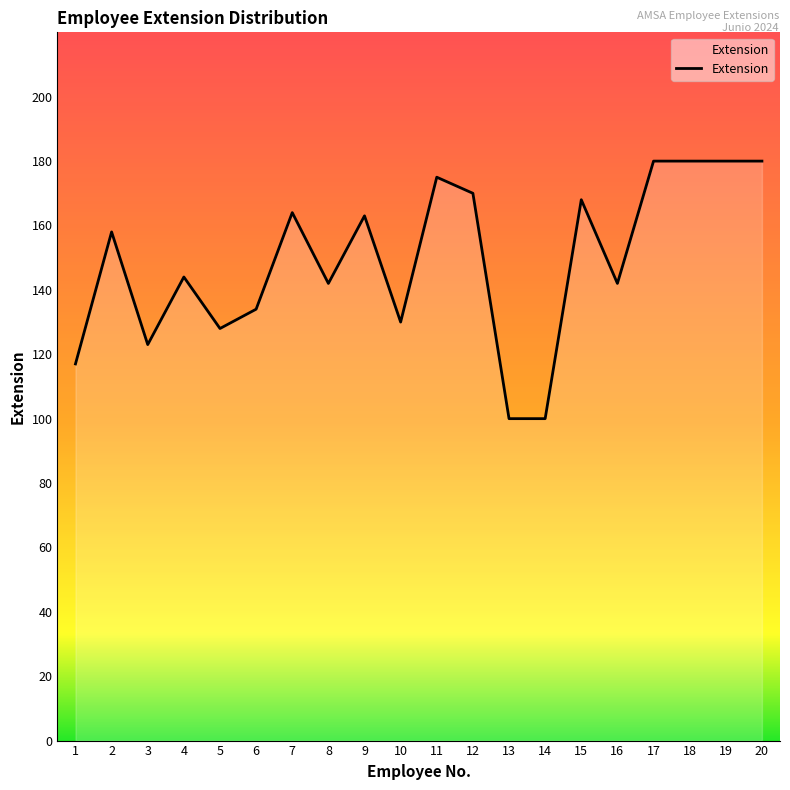

What is the smallest value displayed?

100